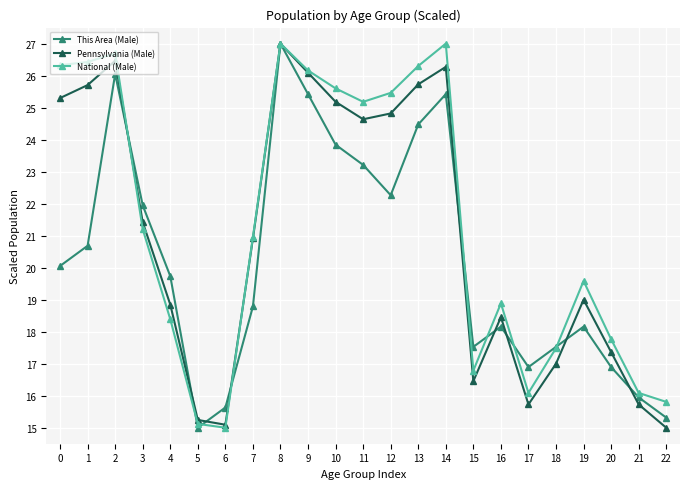

The Pennsylvania (Male) series shows 4.9 at 20. True or false?

False